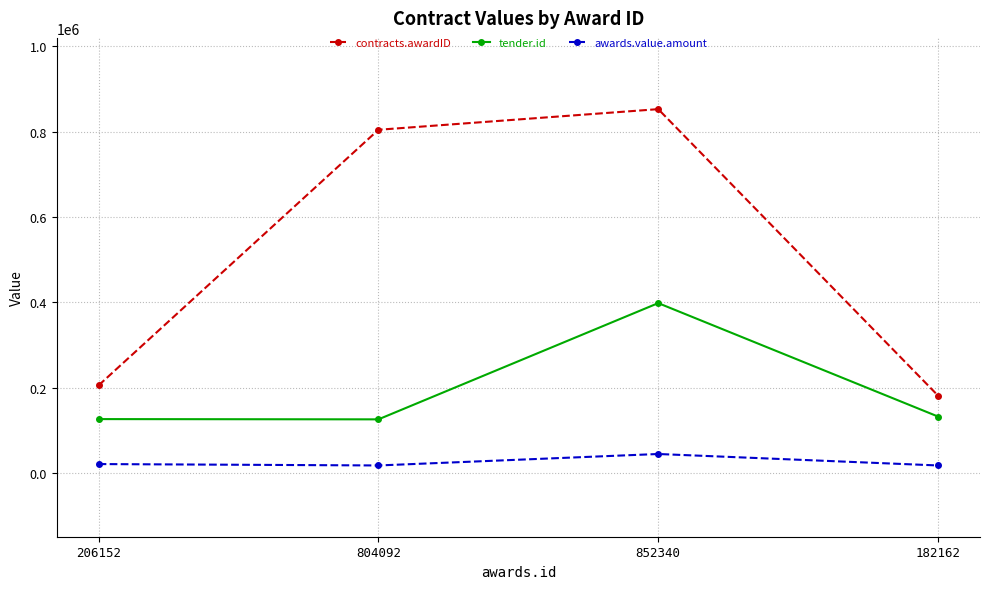

How many lines are shown in the chart?

3